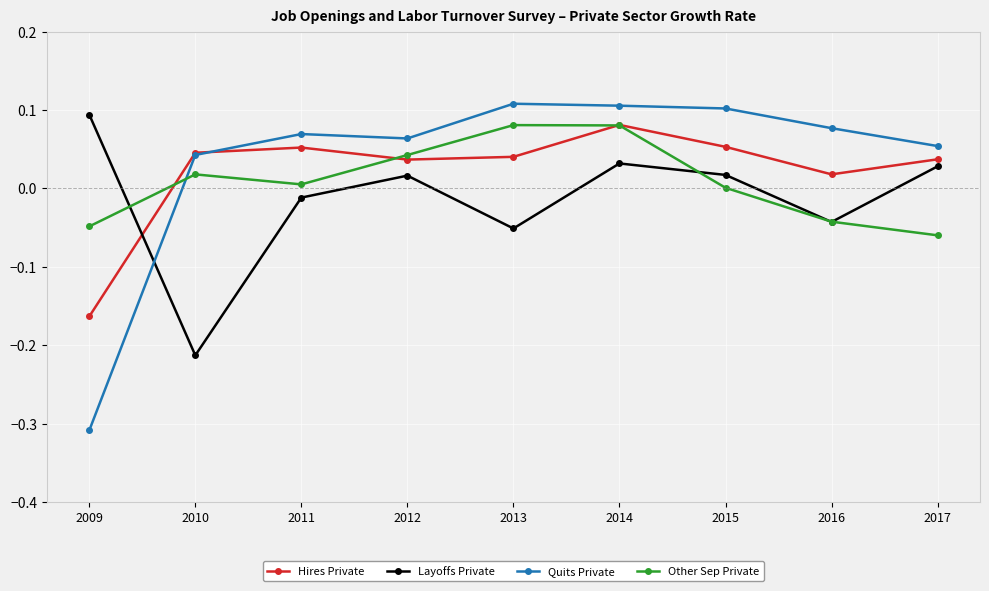

In Quits Private, how many points are lower than both neighbors (excluding endpoints)?

1